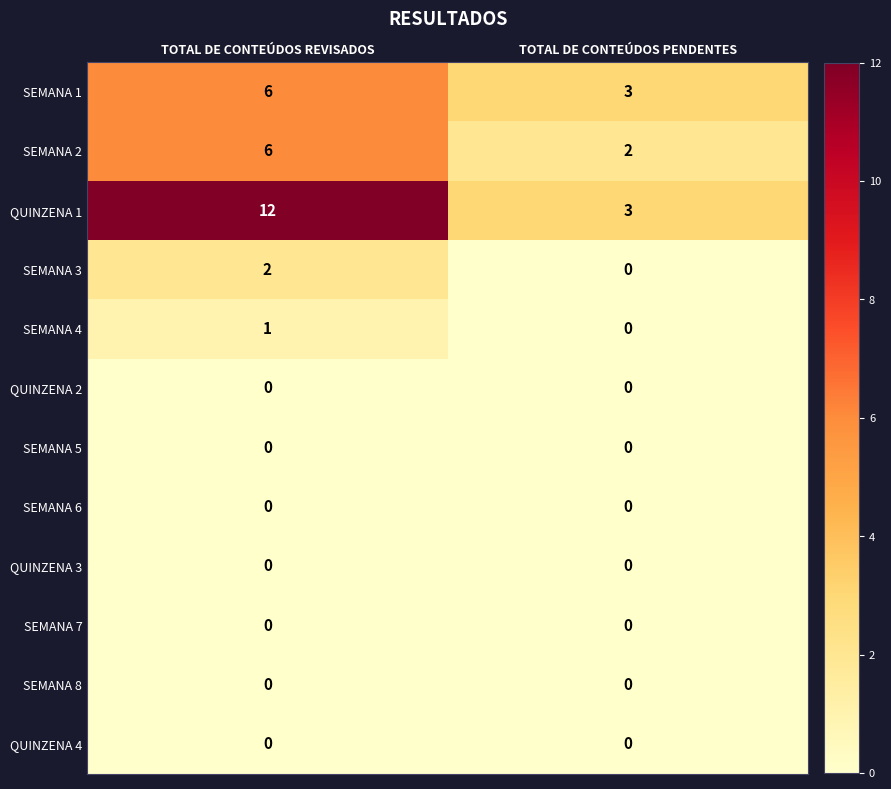

List the labels in order of SEMANA 2 value, largest first.

TOTAL DE CONTEÚDOS REVISADOS, TOTAL DE CONTEÚDOS PENDENTES